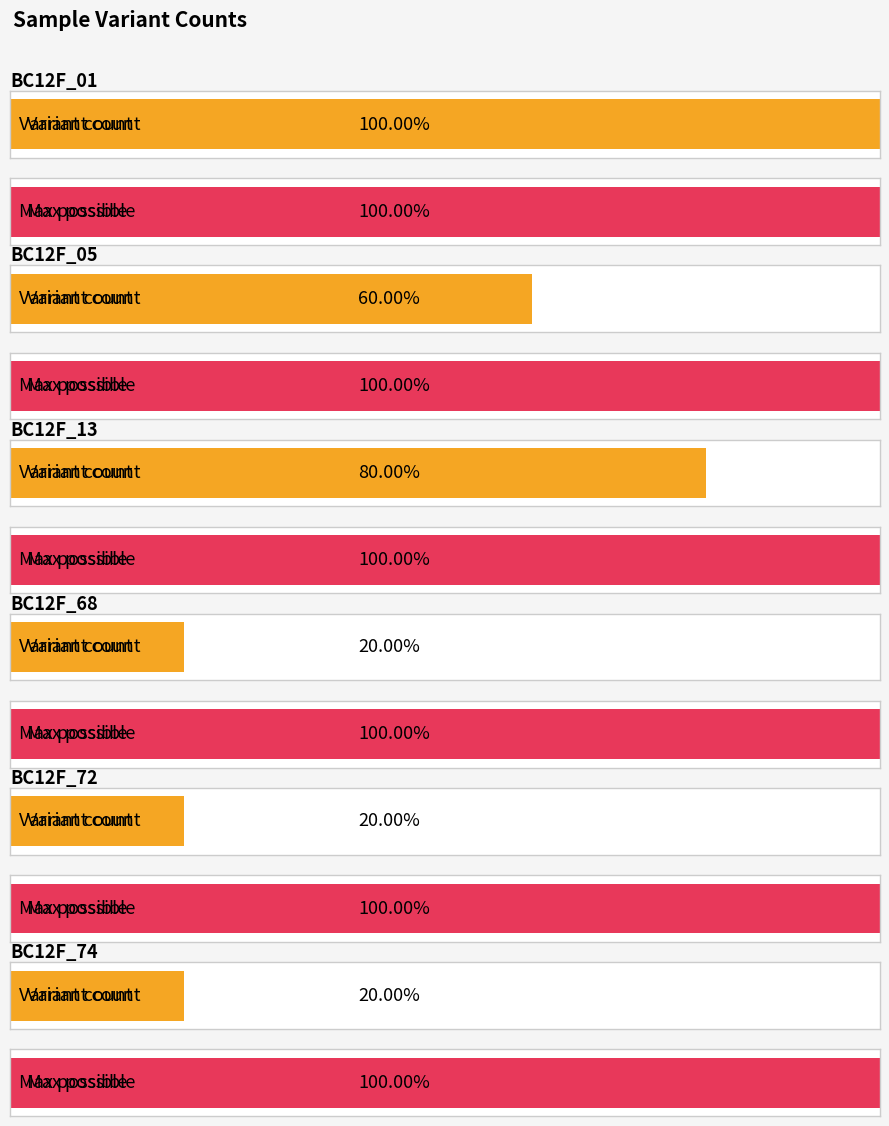

The value at BC12F_94 is -2. True or false?

False